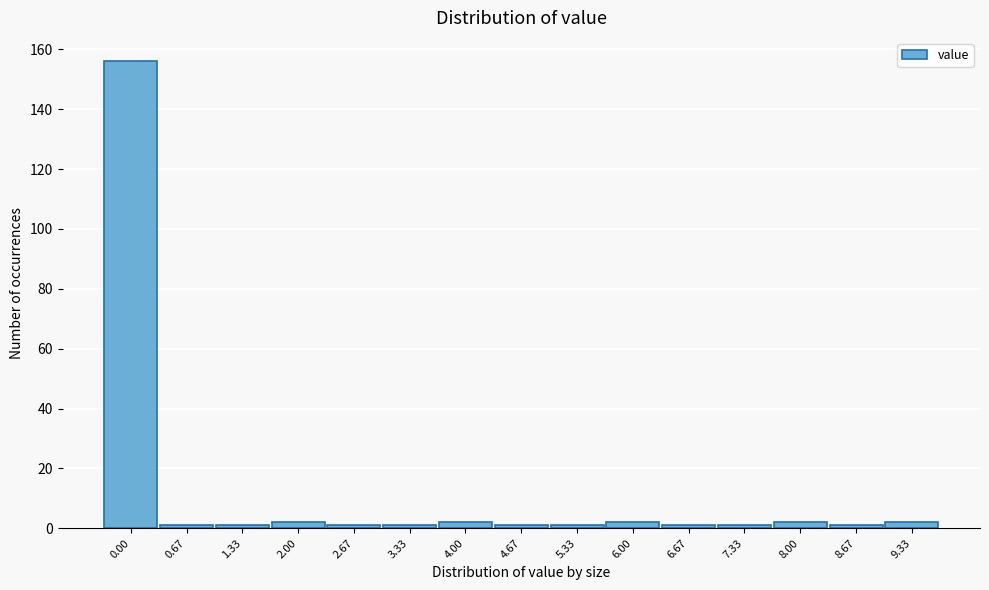

Reading left to right, list all the values displayed in this chart.

0.00=156	0.67=1	1.33=1	2.00=2	2.67=1	3.33=1	4.00=2	4.67=1	5.33=1	6.00=2	6.67=1	7.33=1	8.00=2	8.67=1	9.33=2